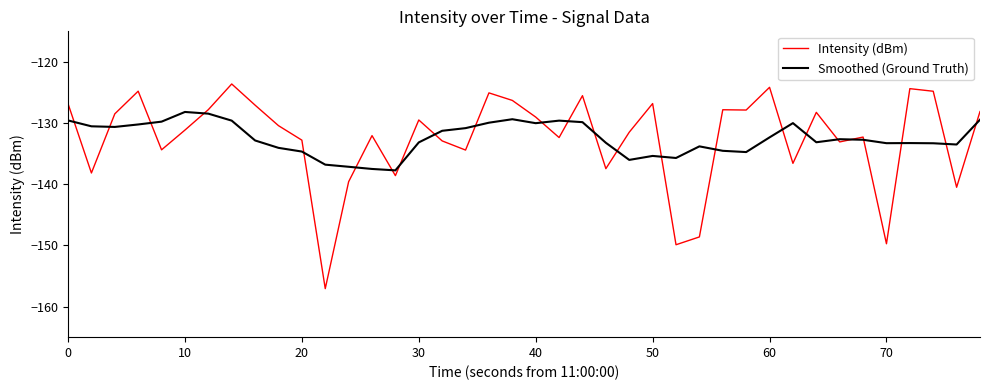

What is the minimum value for Smoothed (Ground Truth)?

-137.7